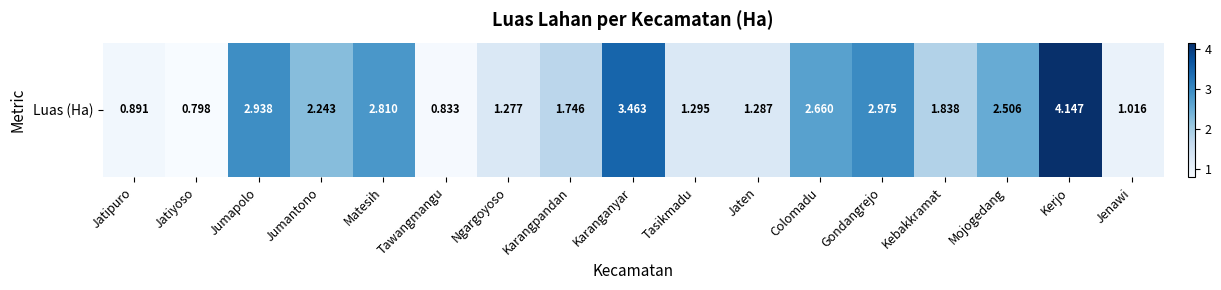

True or false: the data shows 2.5 at Mojogedang.

True